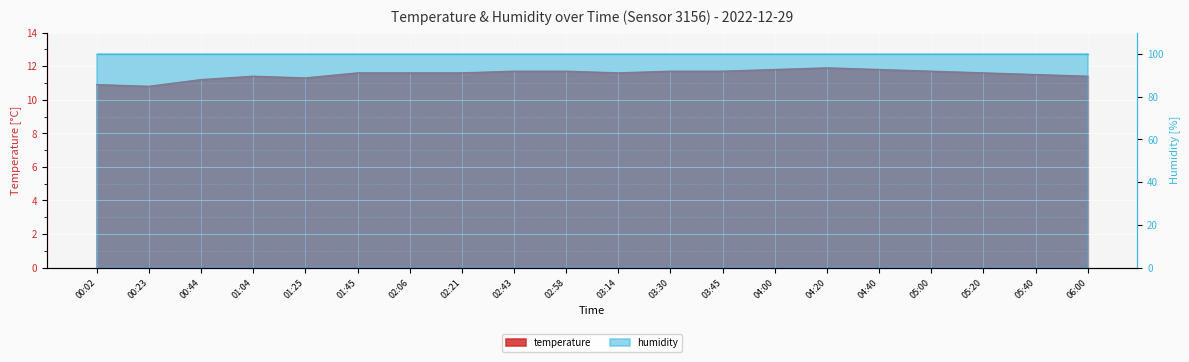

Which category has the lowest value across all series?

00:23